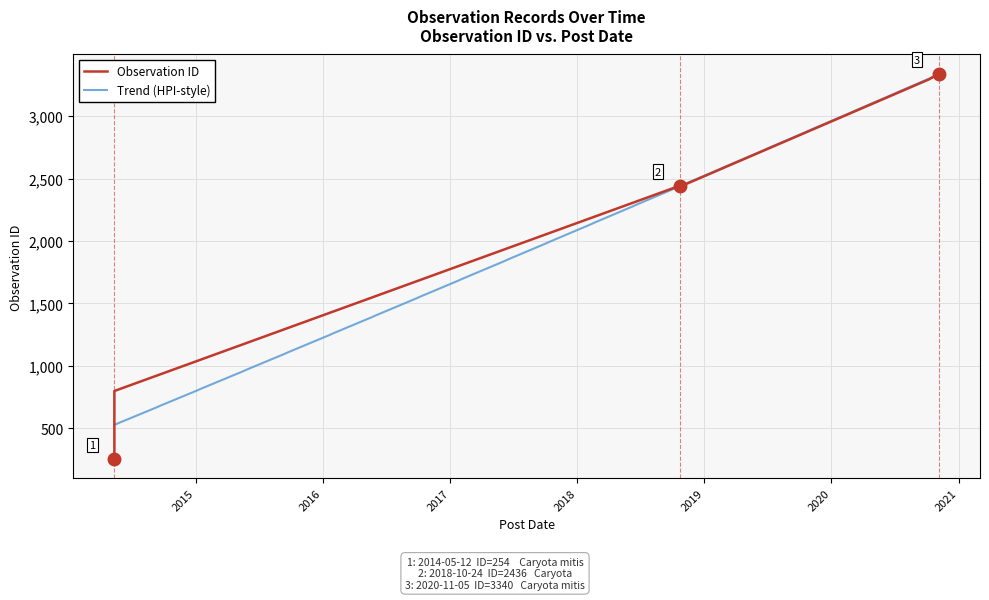

Between 2018-10-23 and 2014-05-12, which is larger?

2018-10-23